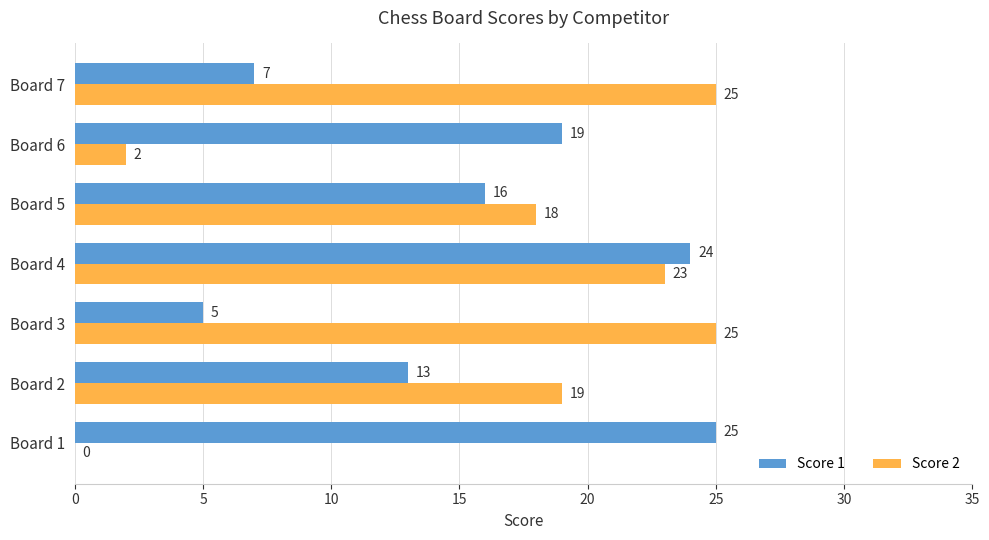

What is the total value across all series at Board 5?

34